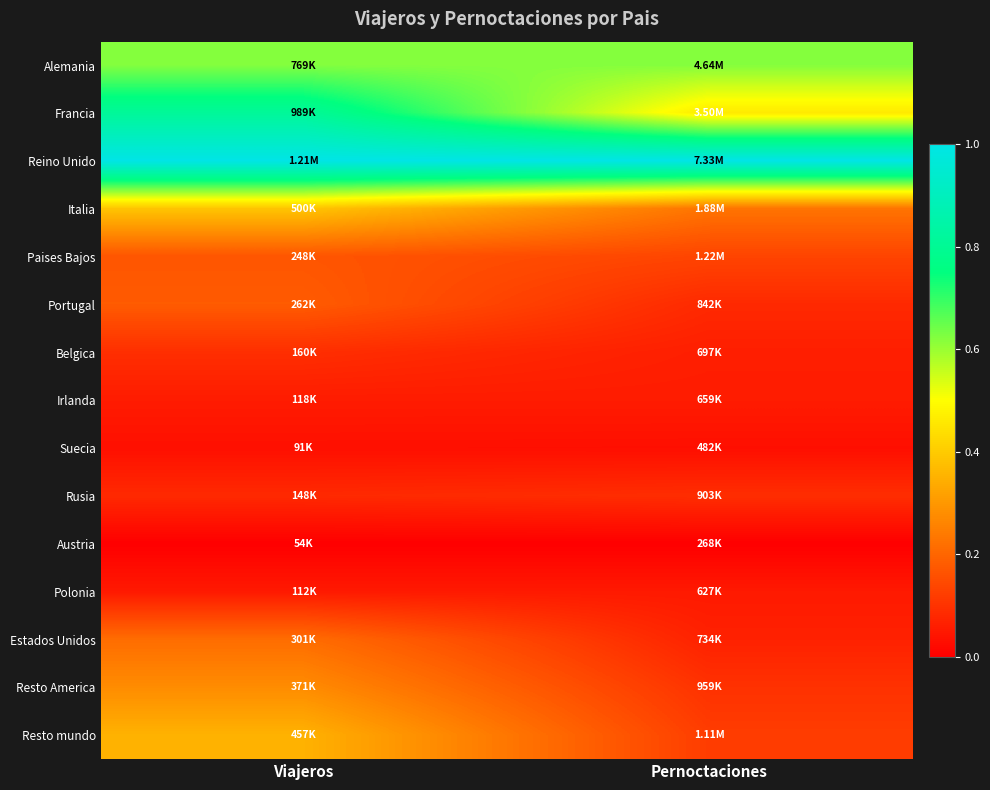

At which category does the chart reach its minimum across all series?

Viajeros